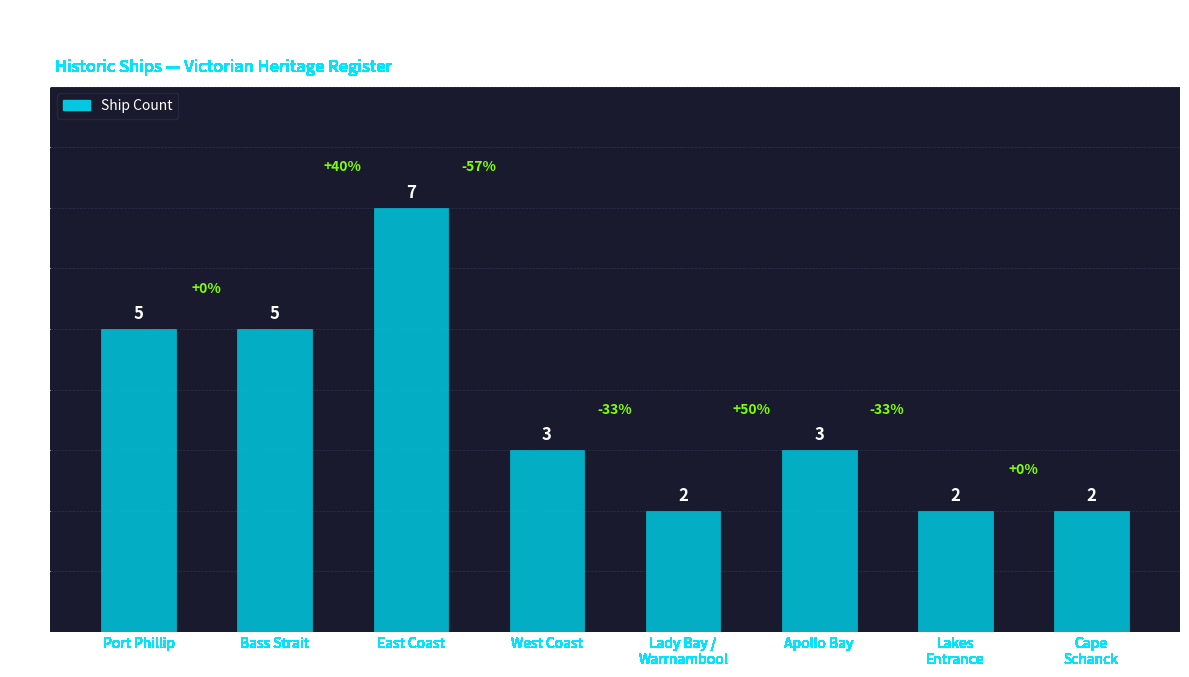

How many data points does each series have?

8